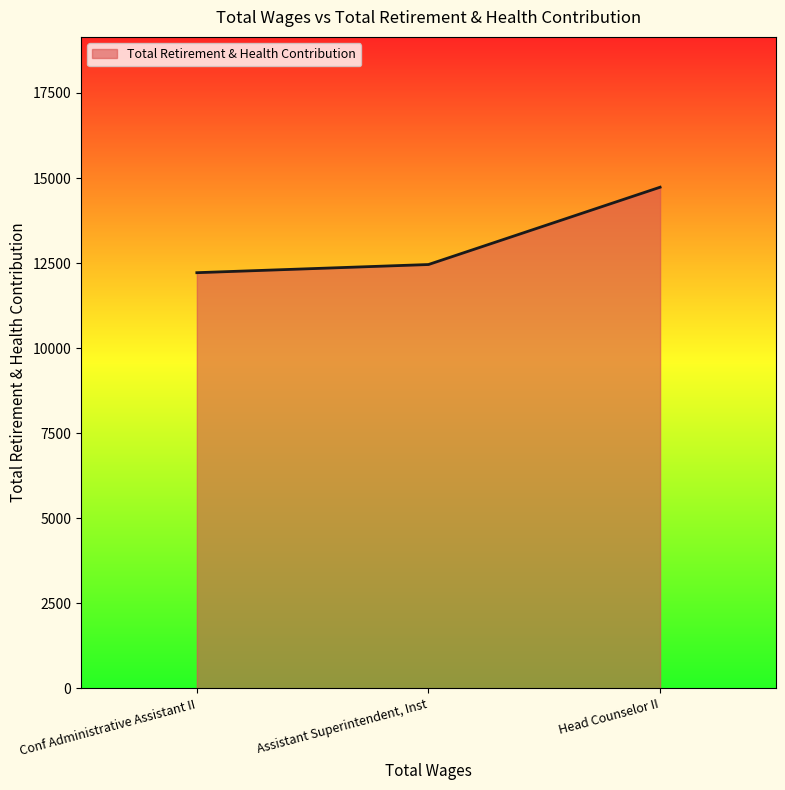

Approximately how many times larger is the value at Assistant Superintendent, Inst compared to Head Counselor II?

0.8